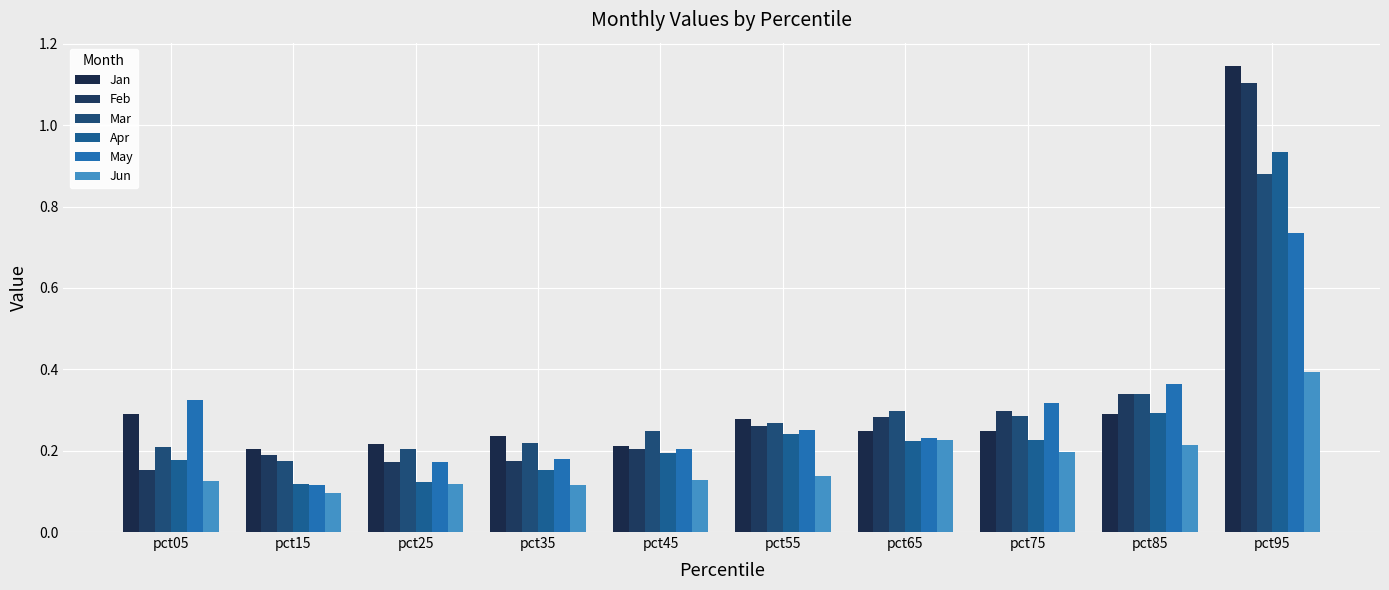

How many groups of bars are there?

10